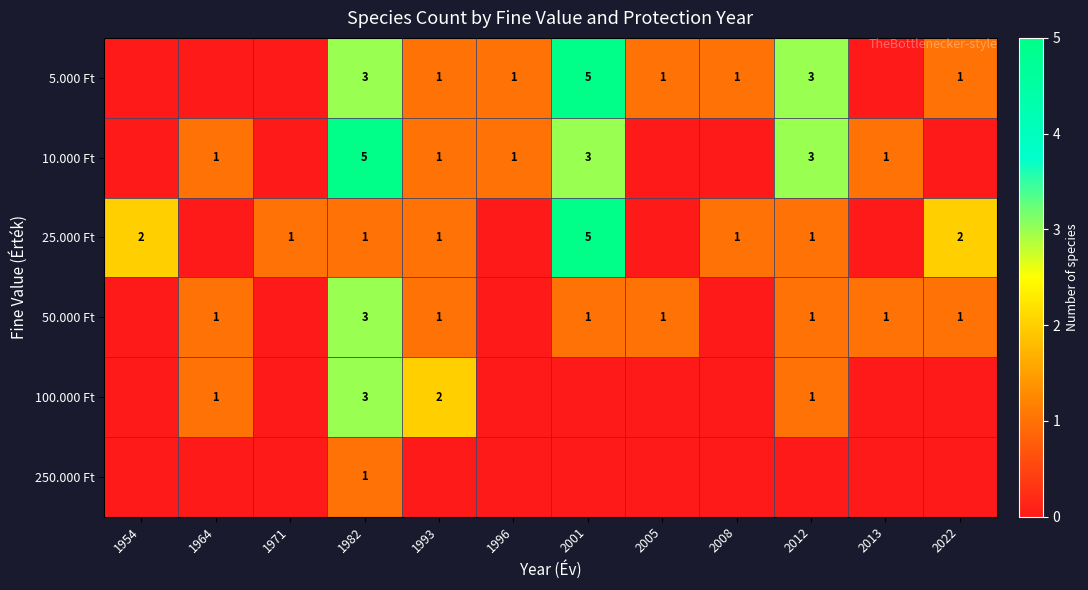

At how many categories does at least one series exceed 0?

12